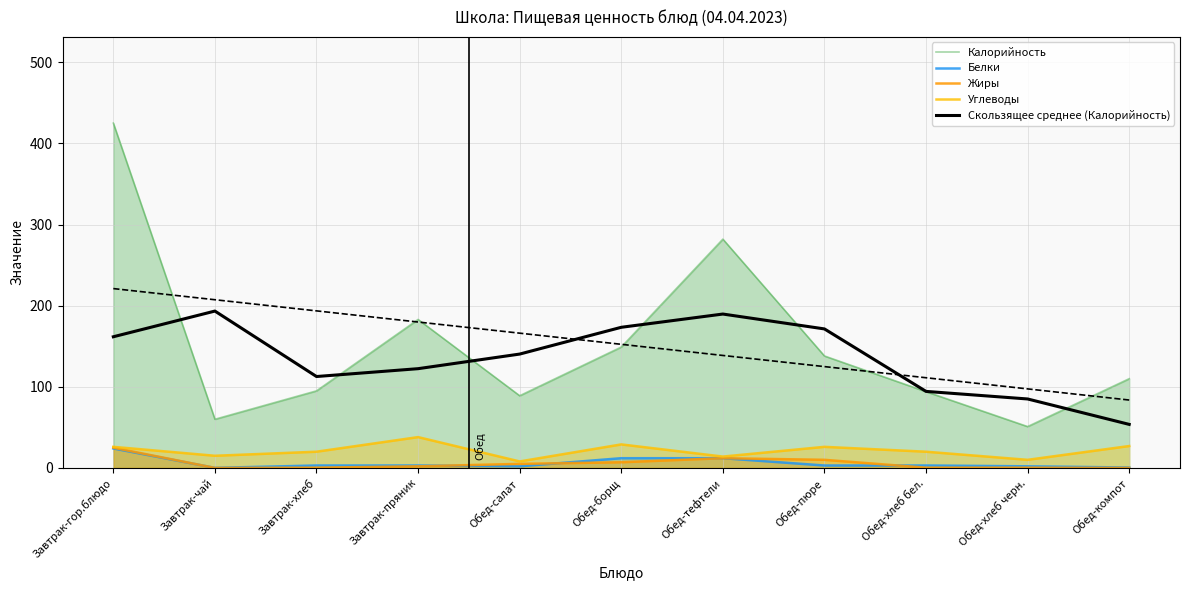

True or false: Скользящее среднее (Калорийность) and Белки intersect in this chart.

False